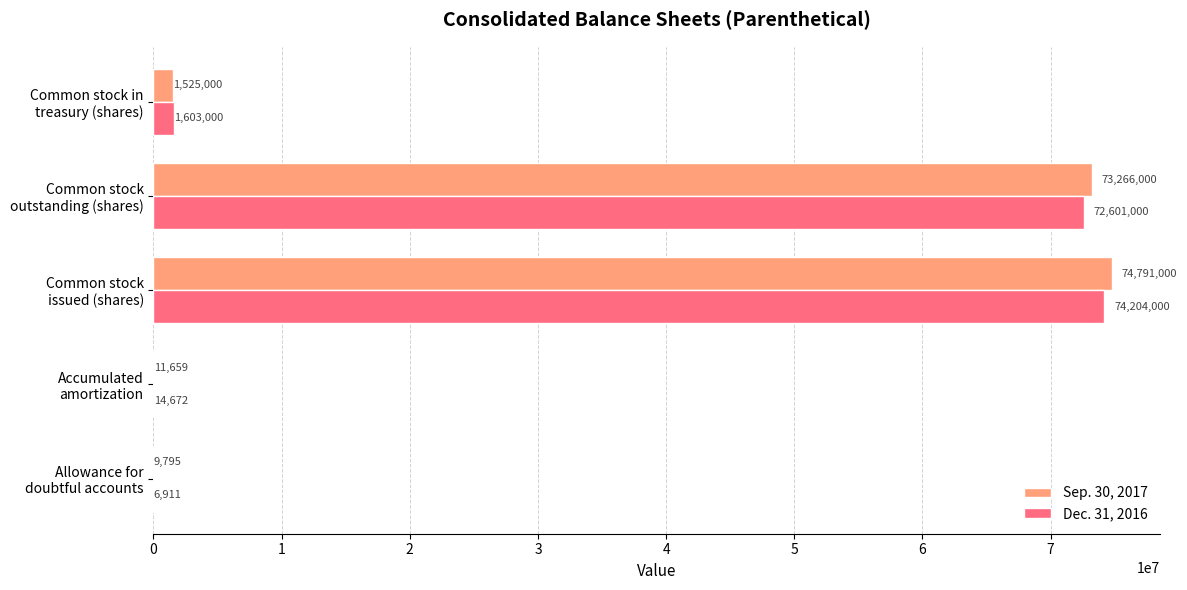

Which series has the largest total across all categories?

Sep. 30, 2017